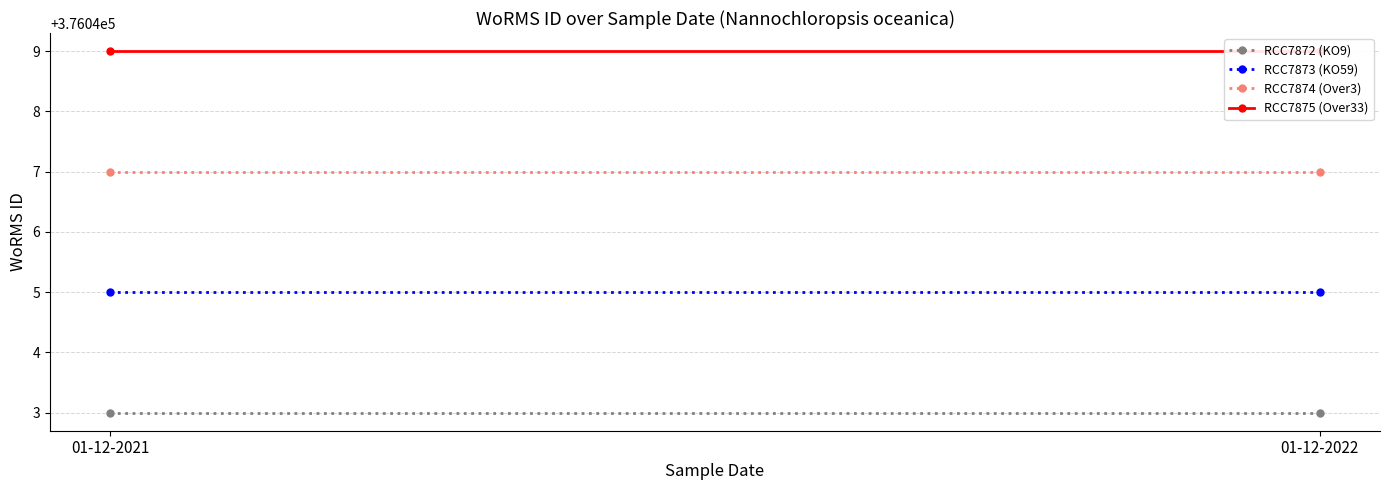

The value of RCC7875 (Over33) at 01-12-2021 is 569898. True or false?

False